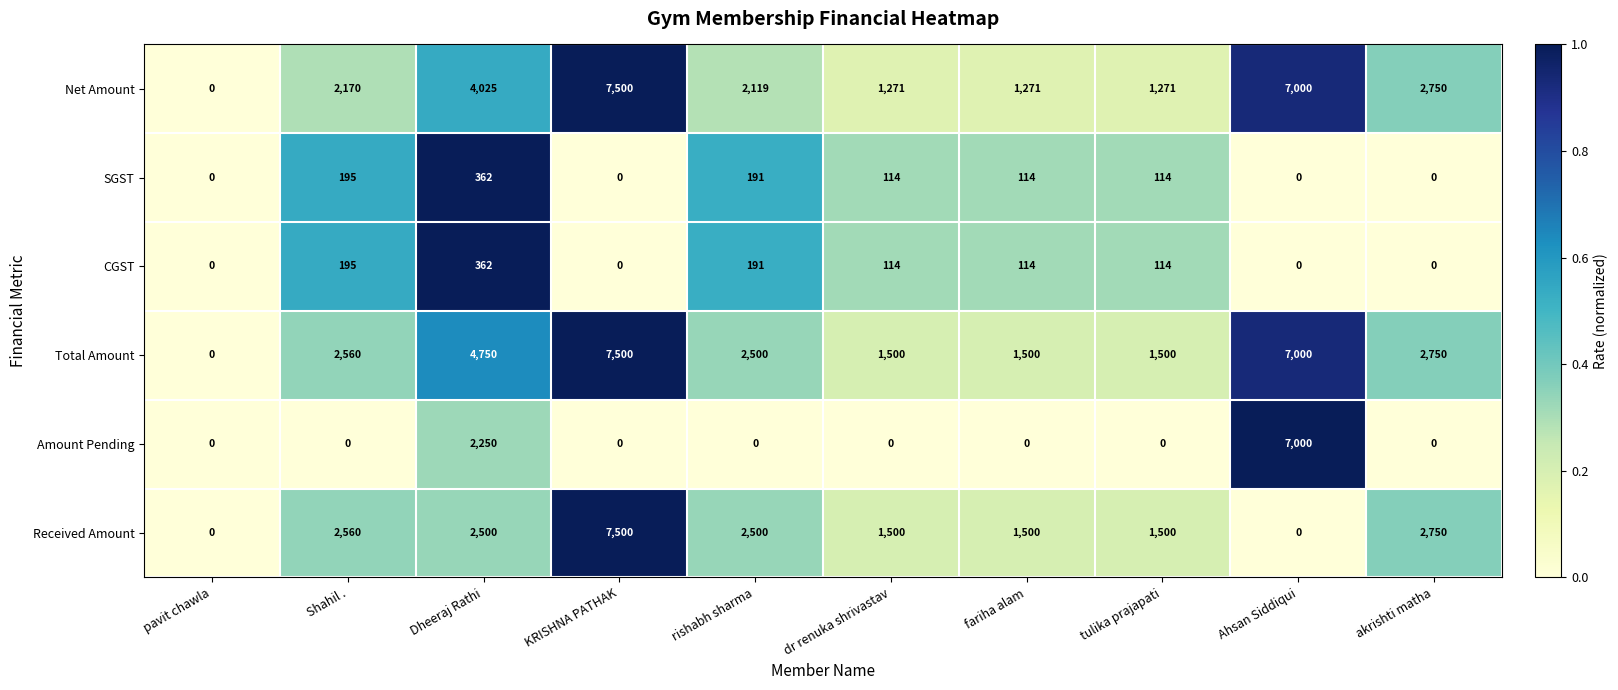

What is the difference between the maximum and minimum values in the Amount Pending series?

7000